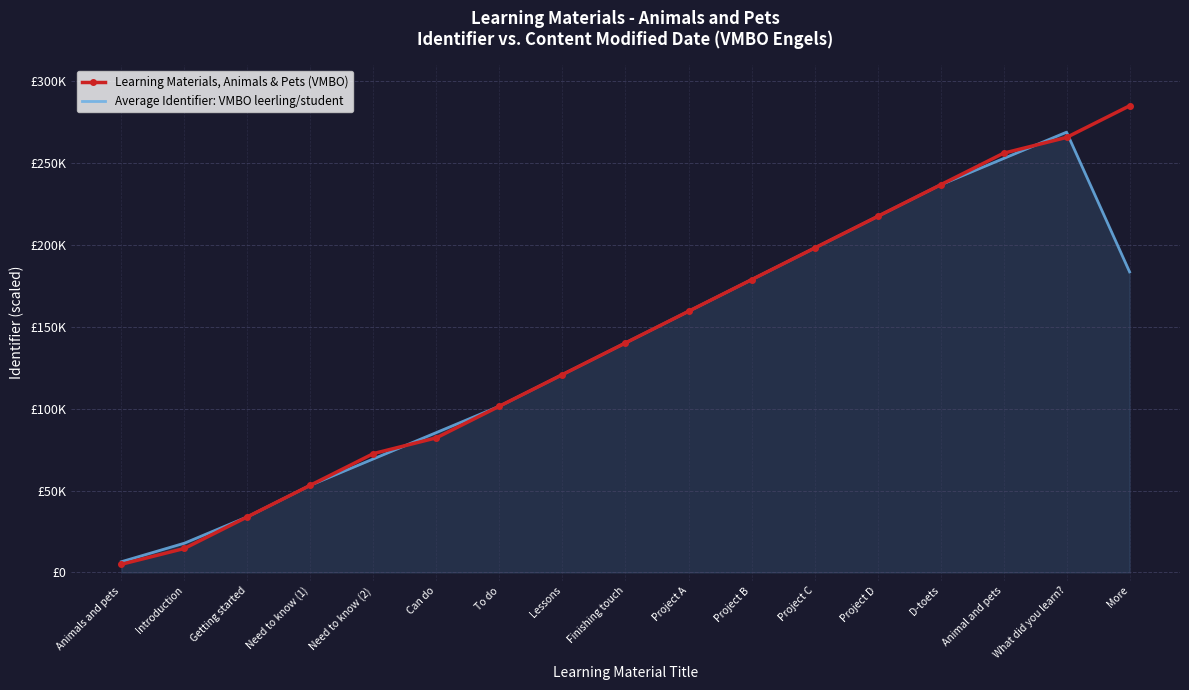

What is the difference between the maximum and minimum values in the Learning Materials, Animals & Pets (VMBO) series?

280000.0